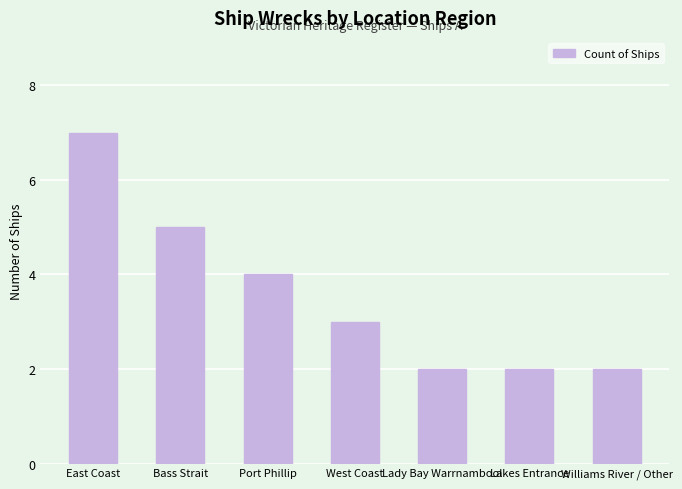

The chart shows a value of 1 at Lakes Entrance. True or false?

False